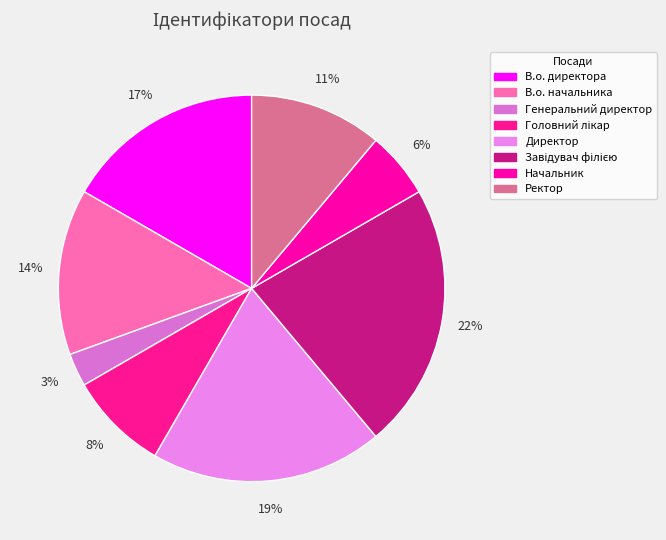

How many slices are in this pie chart?

8